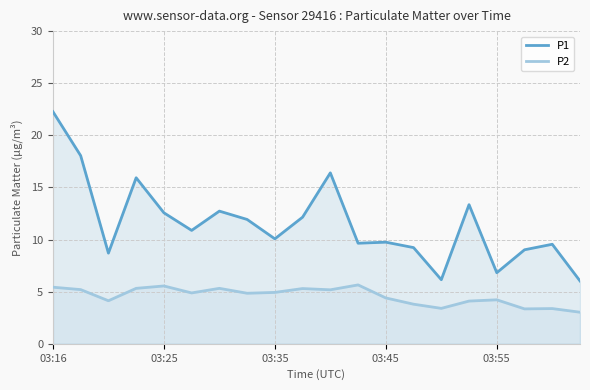

What is the average value of the P2 series?

4.6